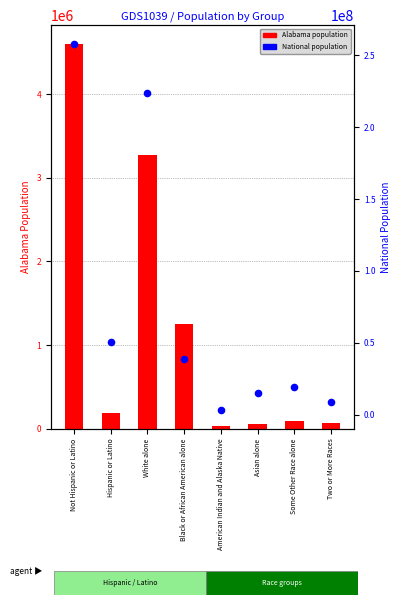

Is the value of National population at Two or More Races greater than the value of Alabama population at Some Other Race alone?

Yes